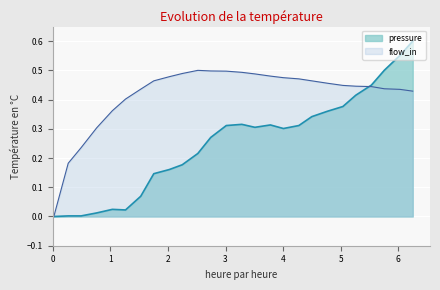

Which series has the largest total across all categories?

flow_in